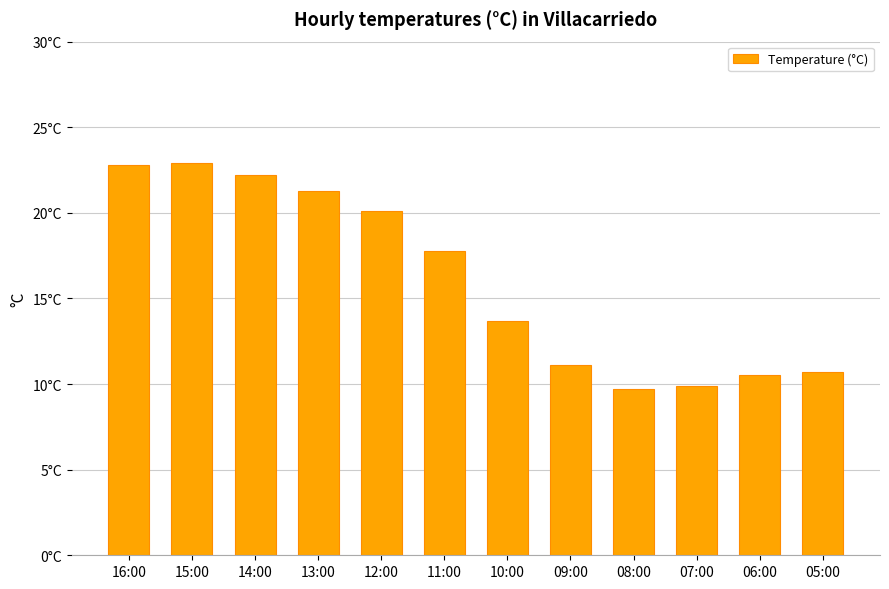

True or false: the data shows 11.1 at 09:00.

True